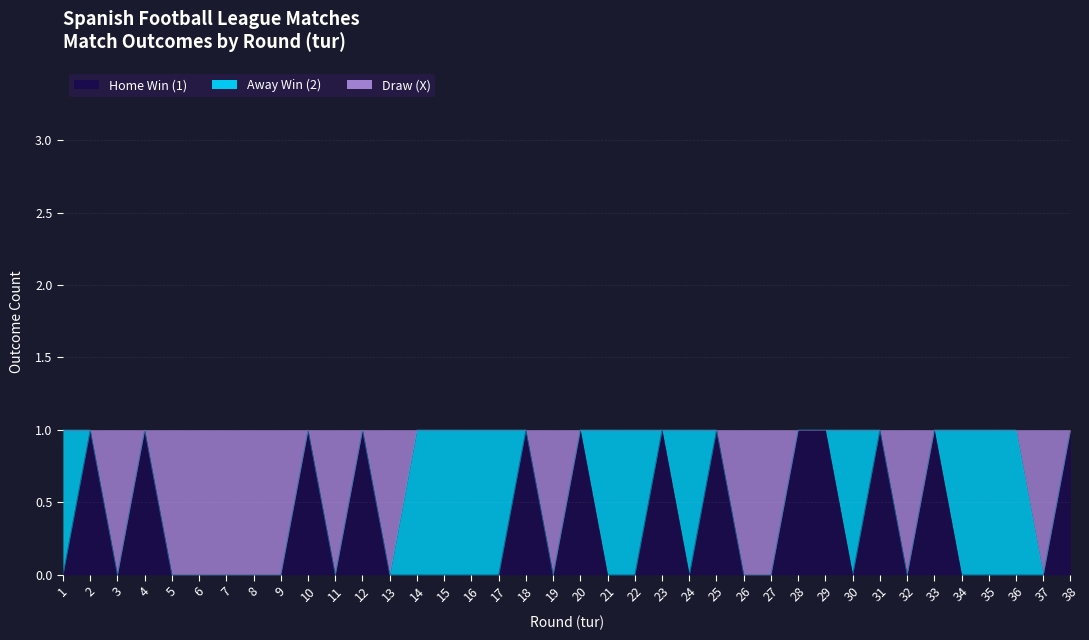

Does the chart display data point markers on the line(s)?

No